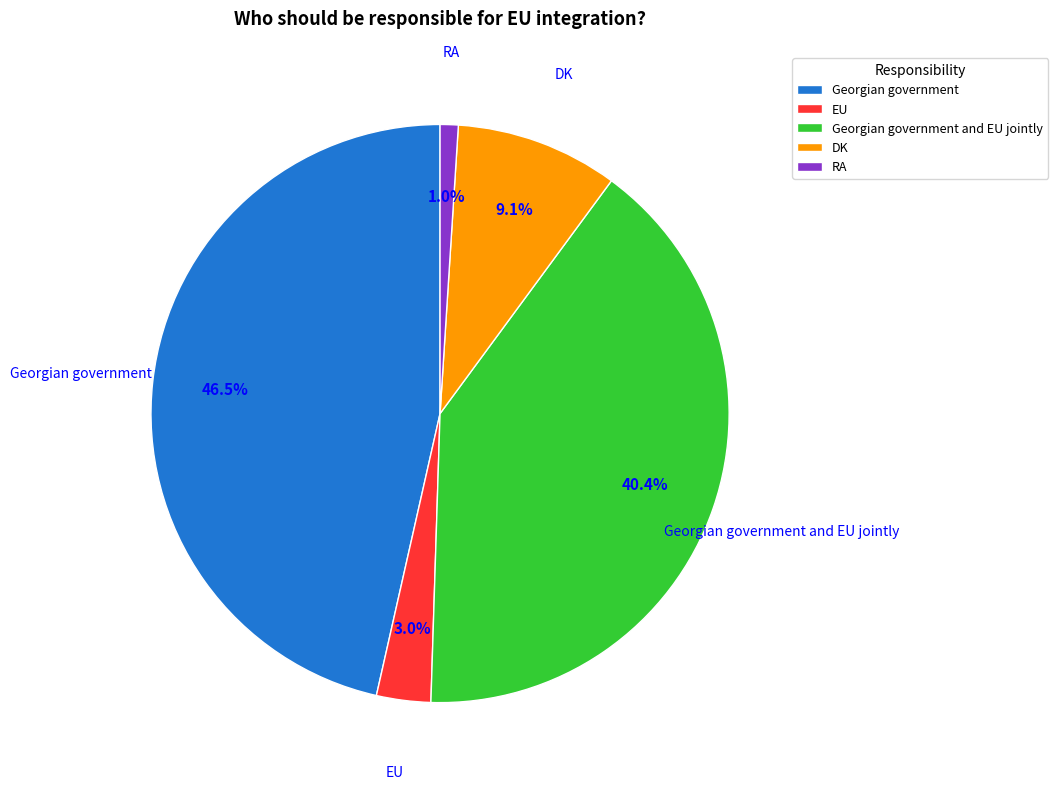

Count the number of slices in the pie.

5